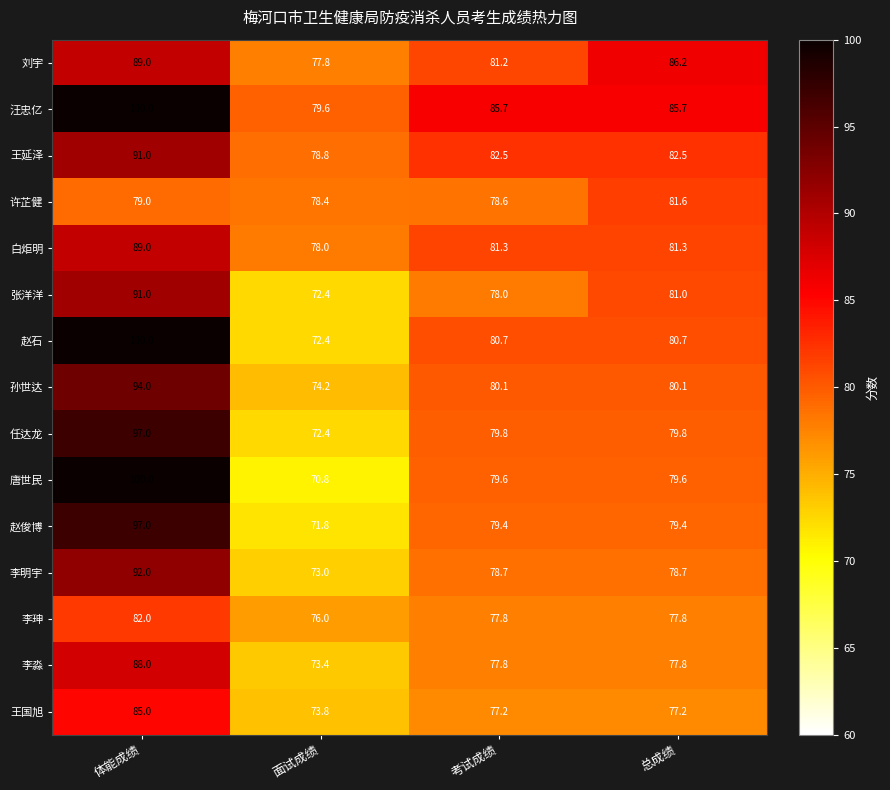

At which category is the sum across all series the highest?

体能成绩